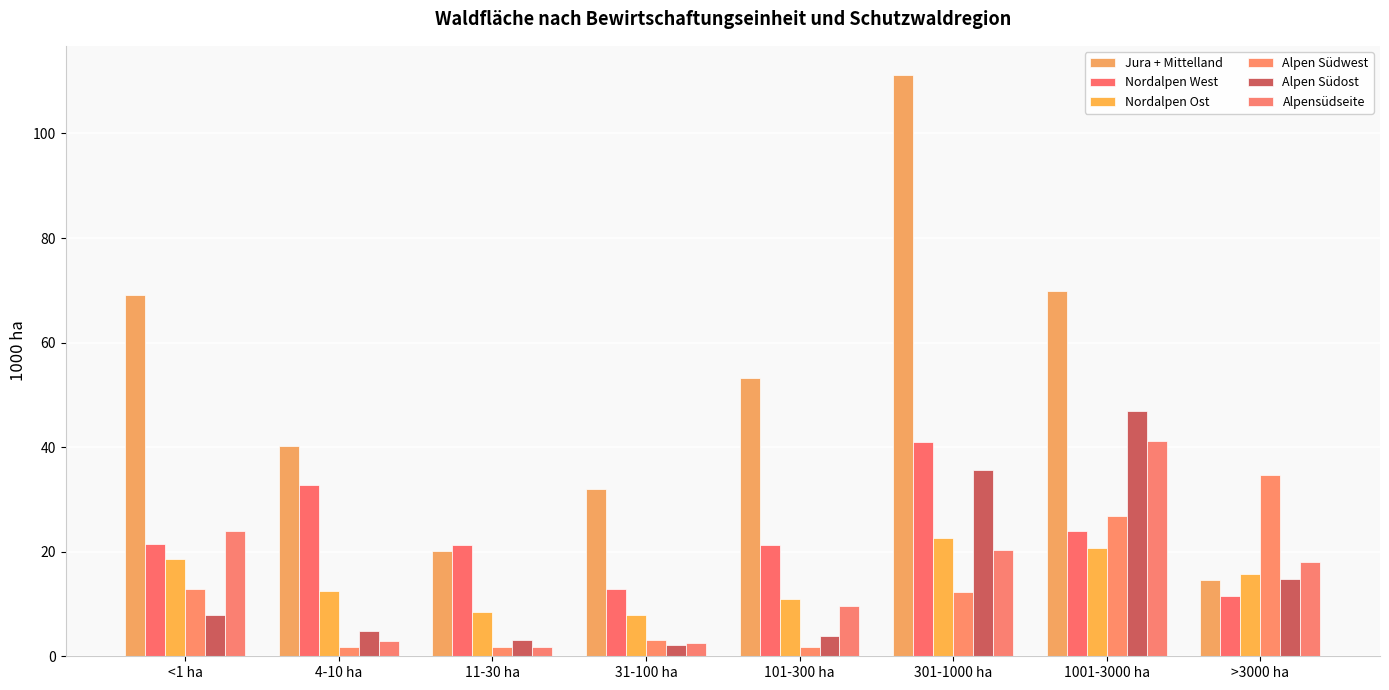

What is the sum of all Alpen Südwest values?

95.2